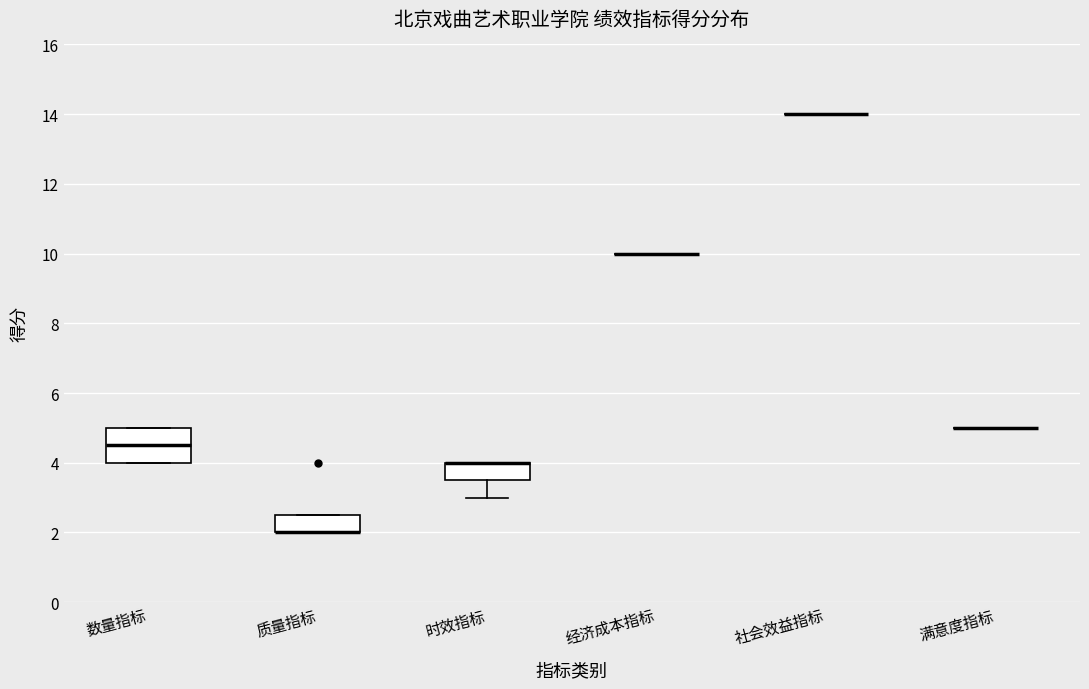

Reading left to right, read every box against the y-axis: the position of its median line, the range the box covers, and the ends of its whiskers. The values are not printed on the chart, so give them approximately, as read against the axis.

数量指标: median 4.6, box 4.0 to 5.0, whiskers 4.0 to 5.0
质量指标: median 2.0 (drawn on the box's lower edge), box 2.0 to 2.6, whiskers 2.0 to 2.6
时效指标: median 4.0 (drawn on the box's upper edge), box 3.6 to 4.0, whiskers 3.0 to 4.0
经济成本指标: box collapsed to a line at 10.0, whiskers 10.0 to 10.0
社会效益指标: box collapsed to a line at 14.0, whiskers 14.0 to 14.0
满意度指标: box collapsed to a line at 5.0, whiskers 5.0 to 5.0